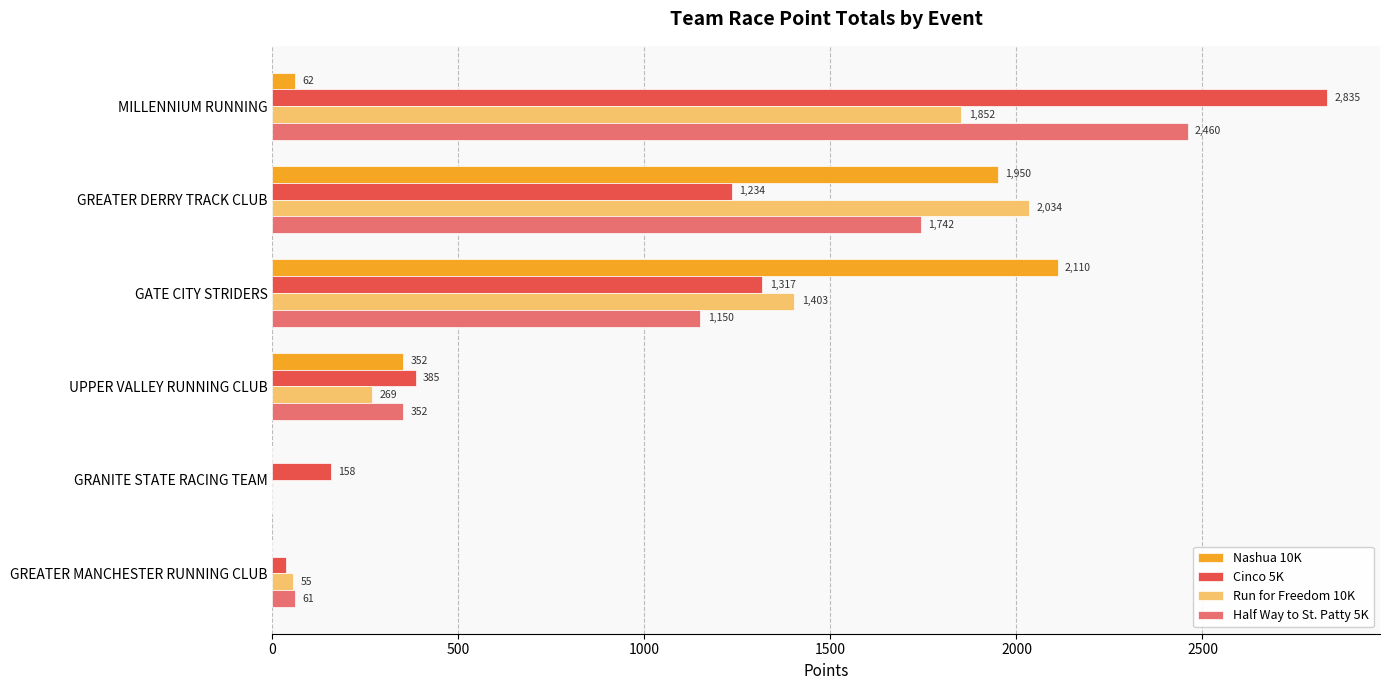

Is it true that Cinco 5K equals 36.5 at GREATER MANCHESTER RUNNING CLUB?

True